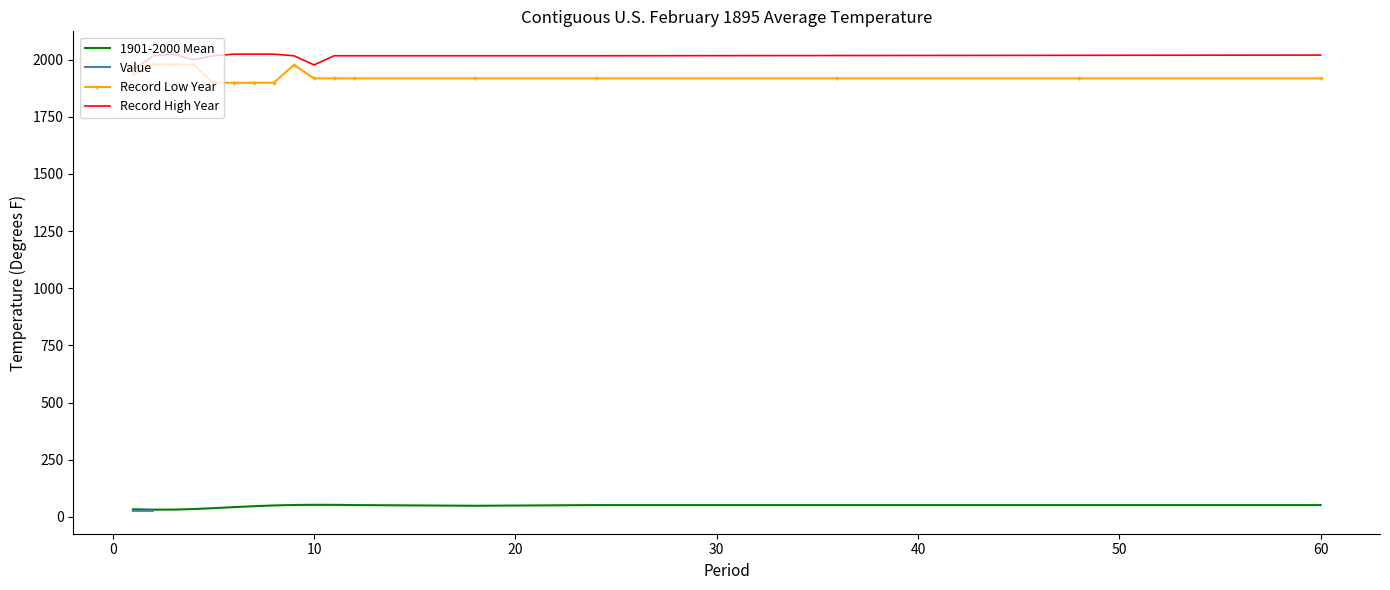

Which category has the highest value in the Record High Temp series?

3